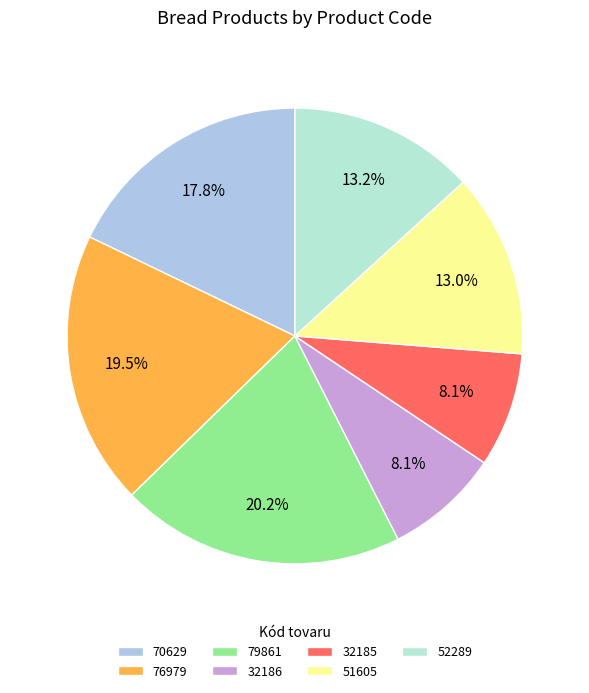

To the nearest percent, what is the difference between the 32186 and 79861 slice percentages?

12%